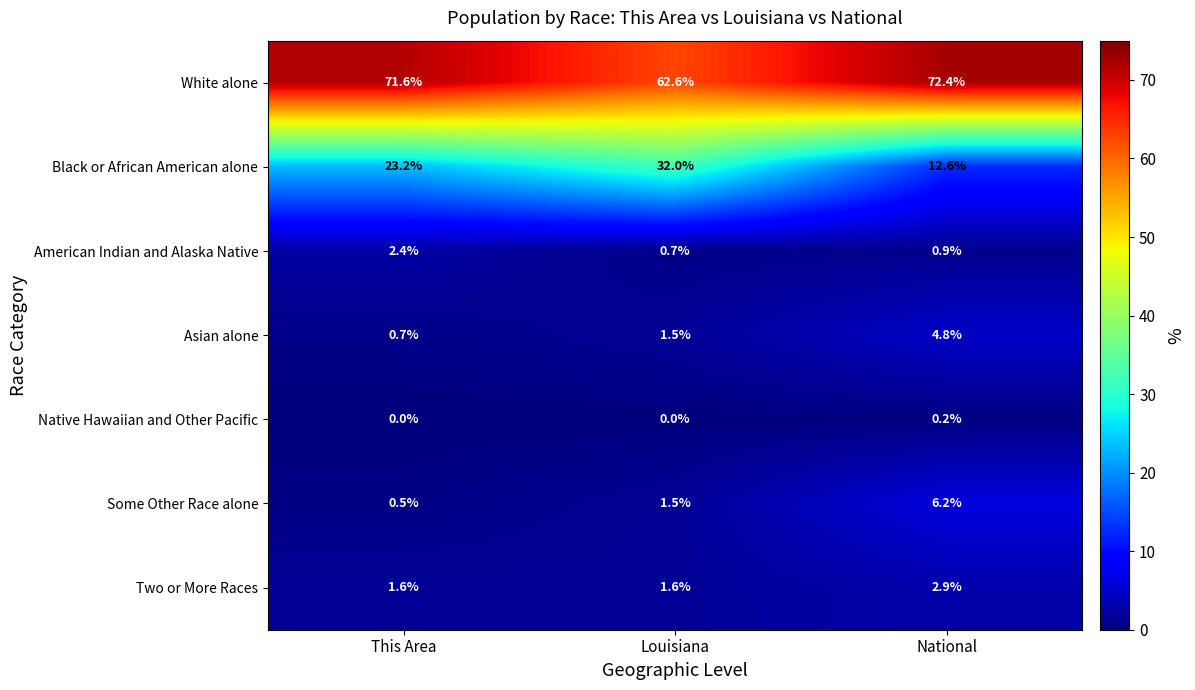

Reading left to right, extract all data points from this chart.

White alone: This Area=71.6	Louisiana=62.6	National=72.4
Black or African American alone: This Area=23.2	Louisiana=32.0	National=12.6
American Indian and Alaska Native: This Area=2.4	Louisiana=0.7	National=0.9
Asian alone: This Area=0.7	Louisiana=1.5	National=4.8
Native Hawaiian and Other Pacific: This Area=0.0	Louisiana=0.0	National=0.2
Some Other Race alone: This Area=0.5	Louisiana=1.5	National=6.2
Two or More Races: This Area=1.6	Louisiana=1.6	National=2.9